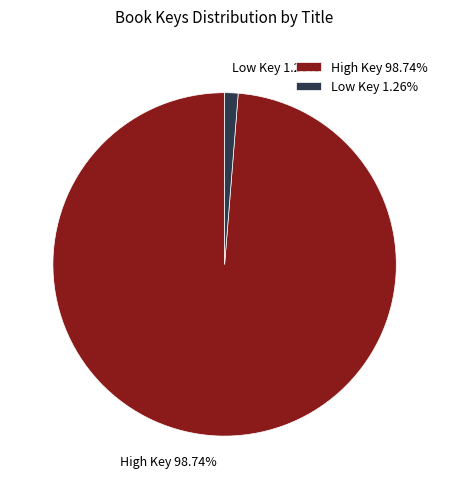

Is the sum of High Key 98.74% and Low Key 1.26% greater than half?

Yes